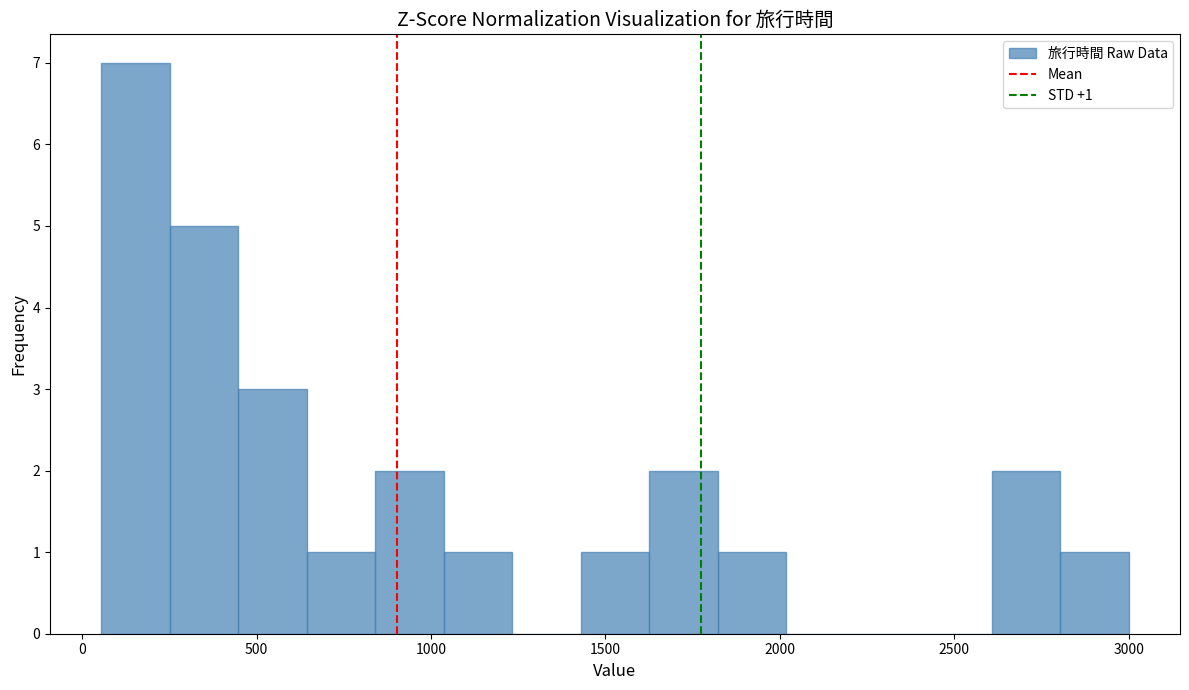

Around what value on the x-axis is the tallest bar? Give the approximate position of its centre, as read against the axis.

150